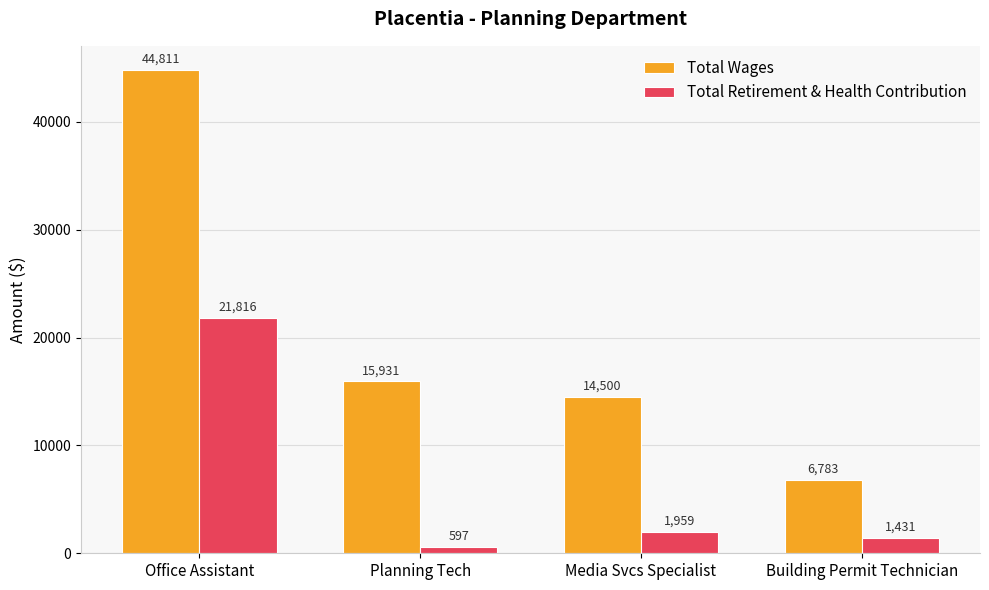

What is the sum of the Total Wages values at Planning Tech and Building Permit Technician?

22714